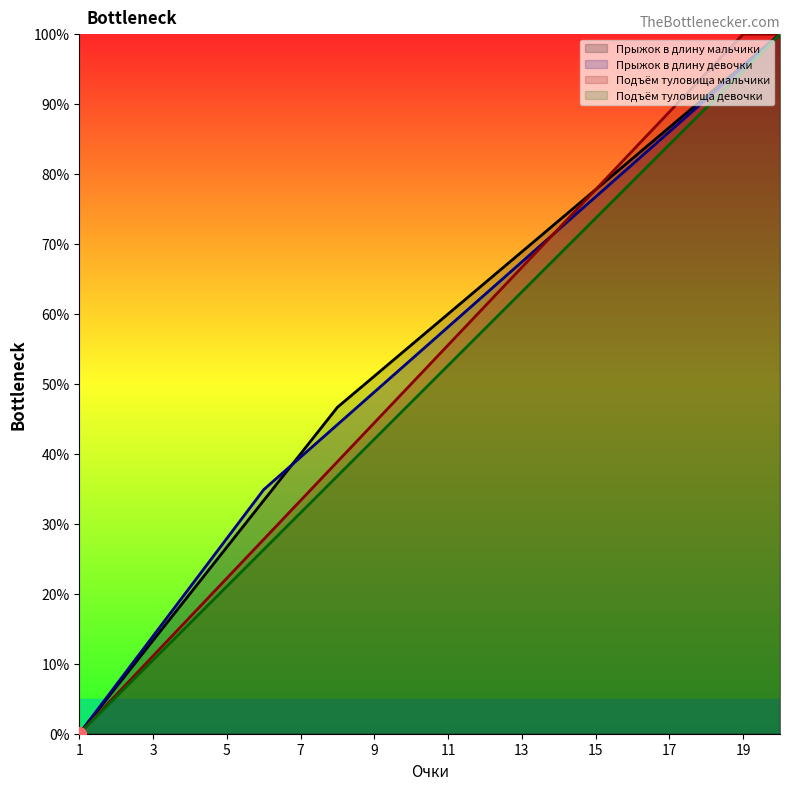

The Бег 60 м мальчики series shows 26.3 at 6. True or false?

True